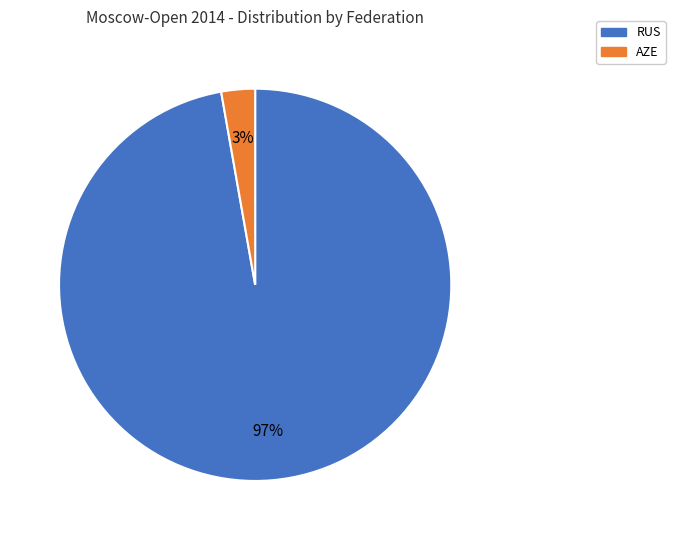

To the nearest percent, what portion does AZE represent?

3%